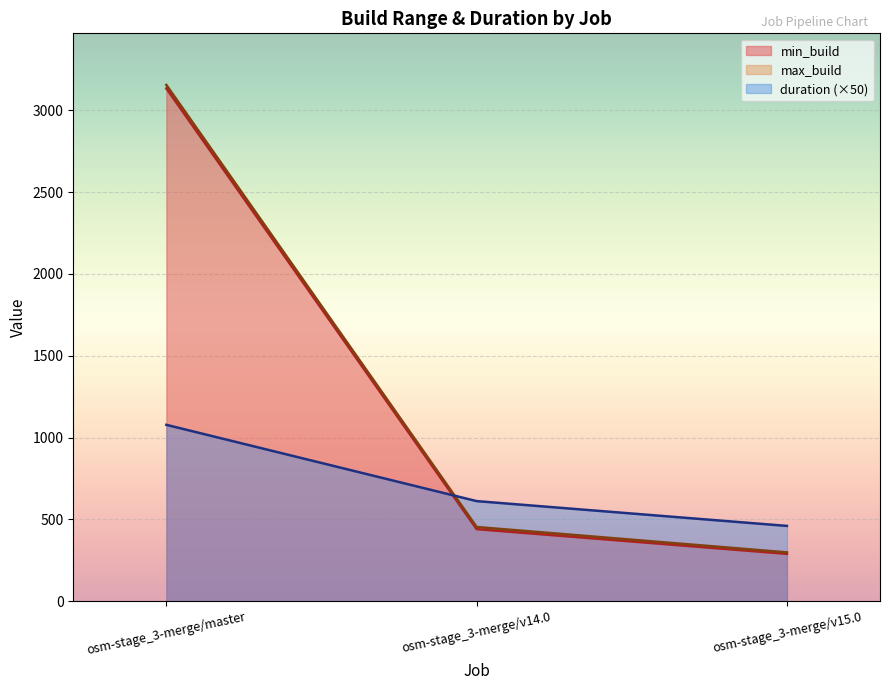

Which category has the lowest value in the max_build series?

osm-stage_3-merge/v15.0